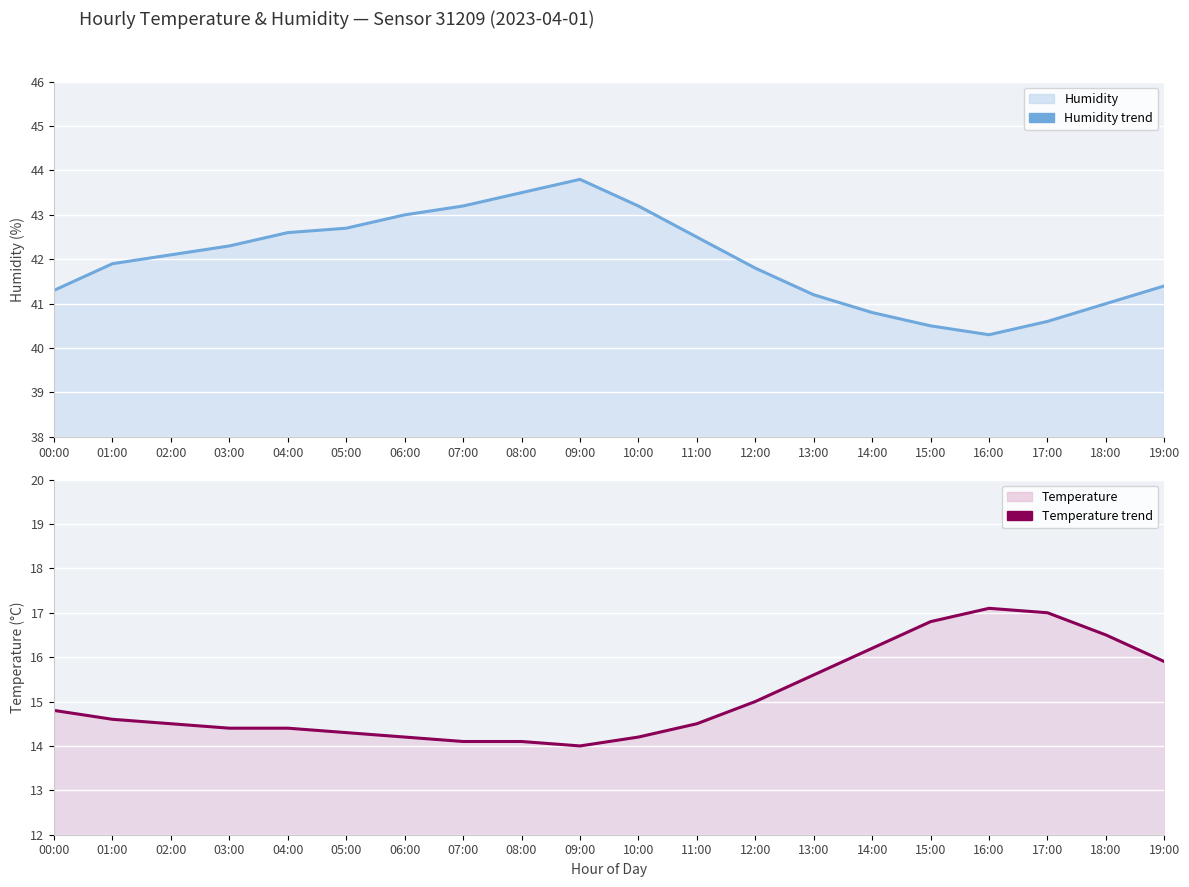

The humidity trend series shows 43.2 at 10:00. True or false?

True